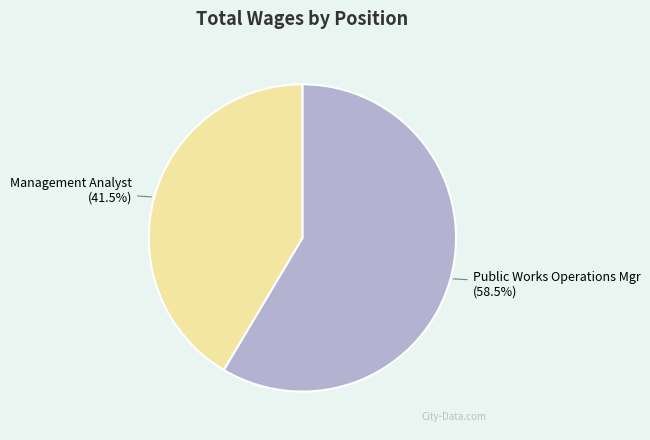

Is it true that Public Works Operations Mgr is 72% of the pie?

False